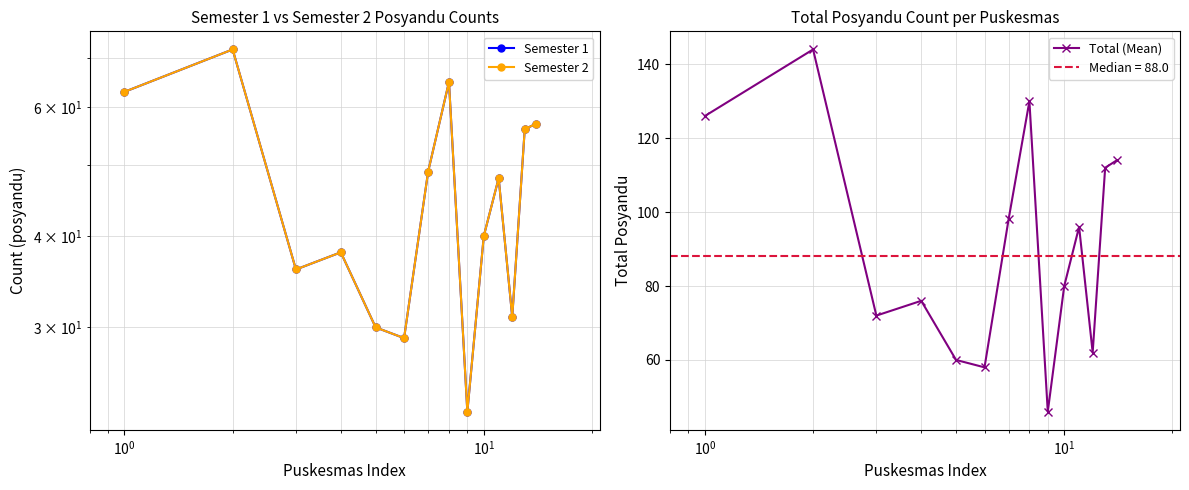

How many lines are shown in the chart?

3